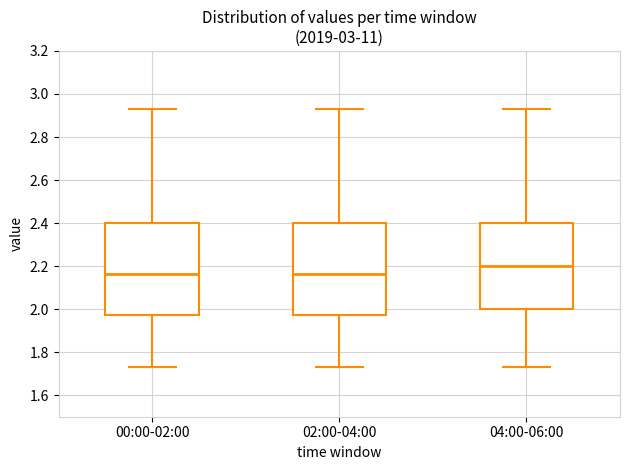

Where is the lower edge of the box for 00:00-02:00 on the y-axis? The values are not printed on the chart, so give them approximately, as read against the axis.

1.98